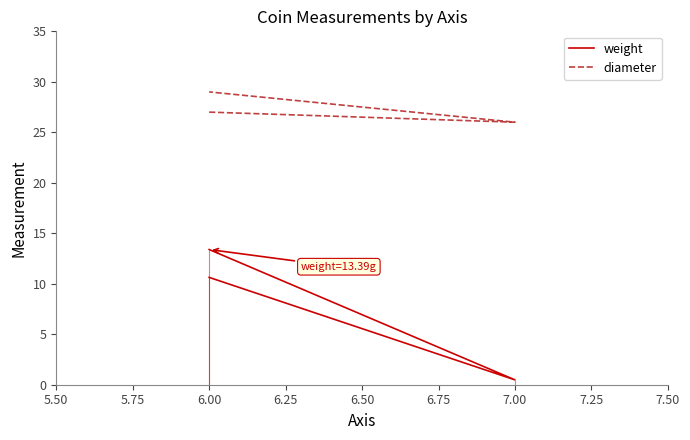

Which series has the largest total across all categories?

diameter